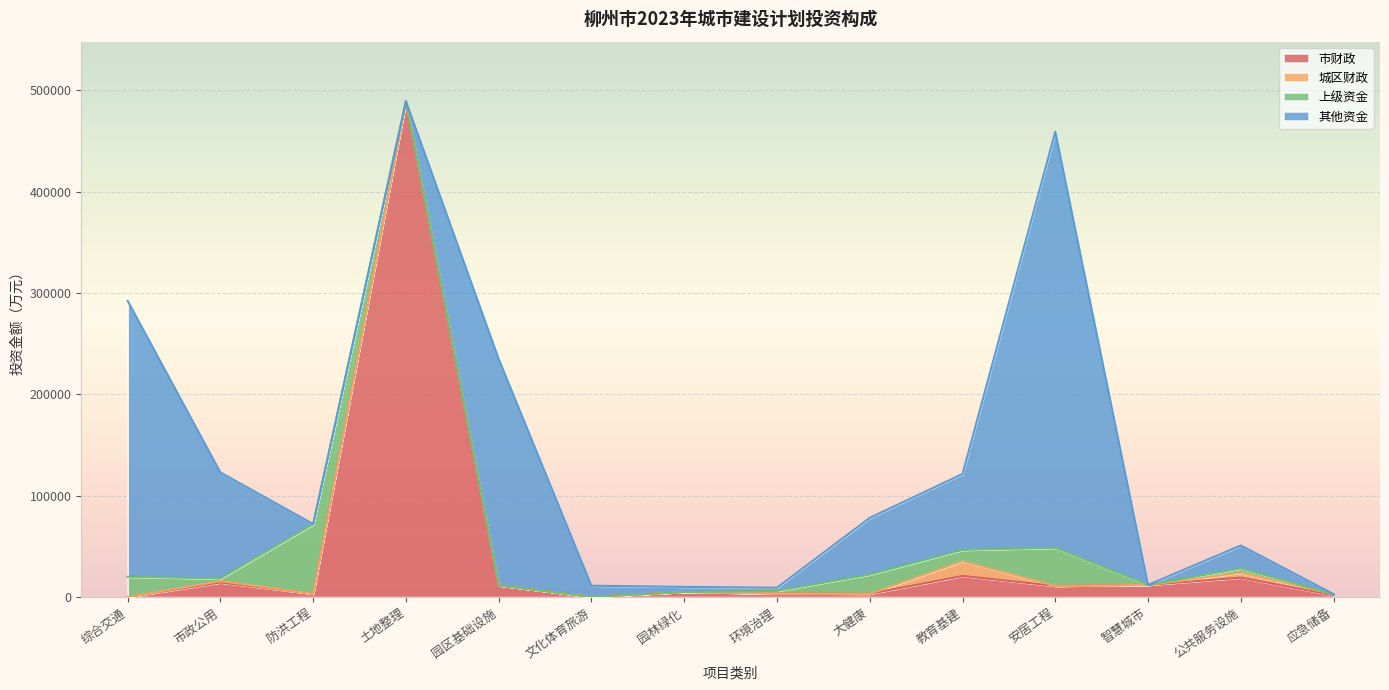

At which category is the sum across all series the highest?

土地整理